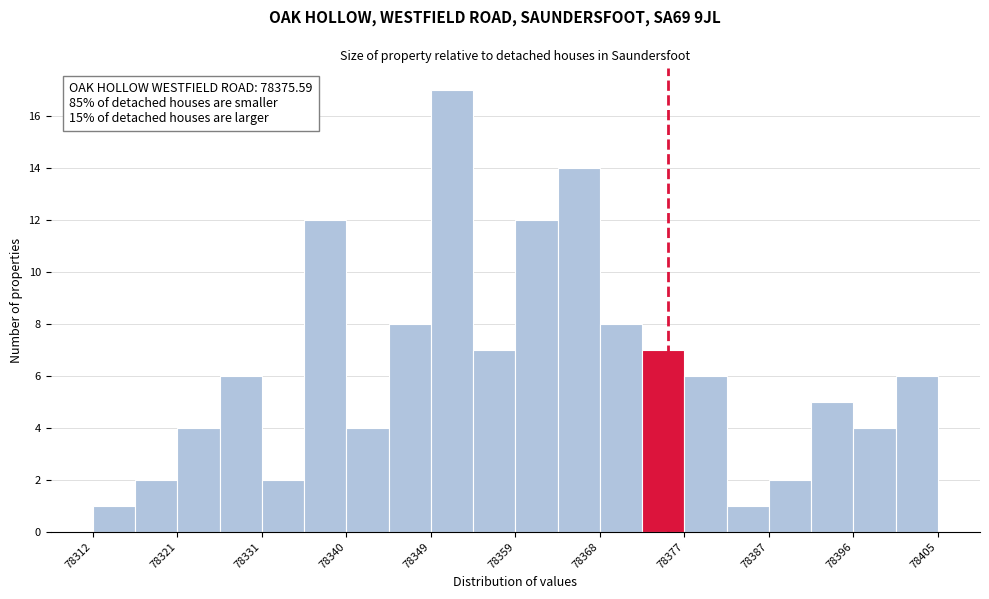

Over which range of the x-axis is the bar tallest?

78349 to 78354